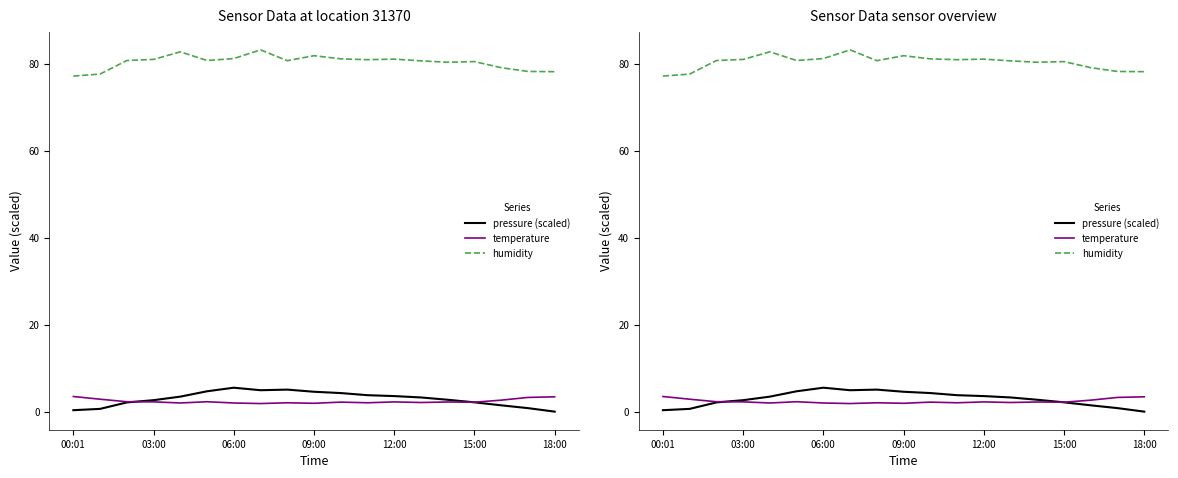

Which series has the largest total across all categories?

humidity